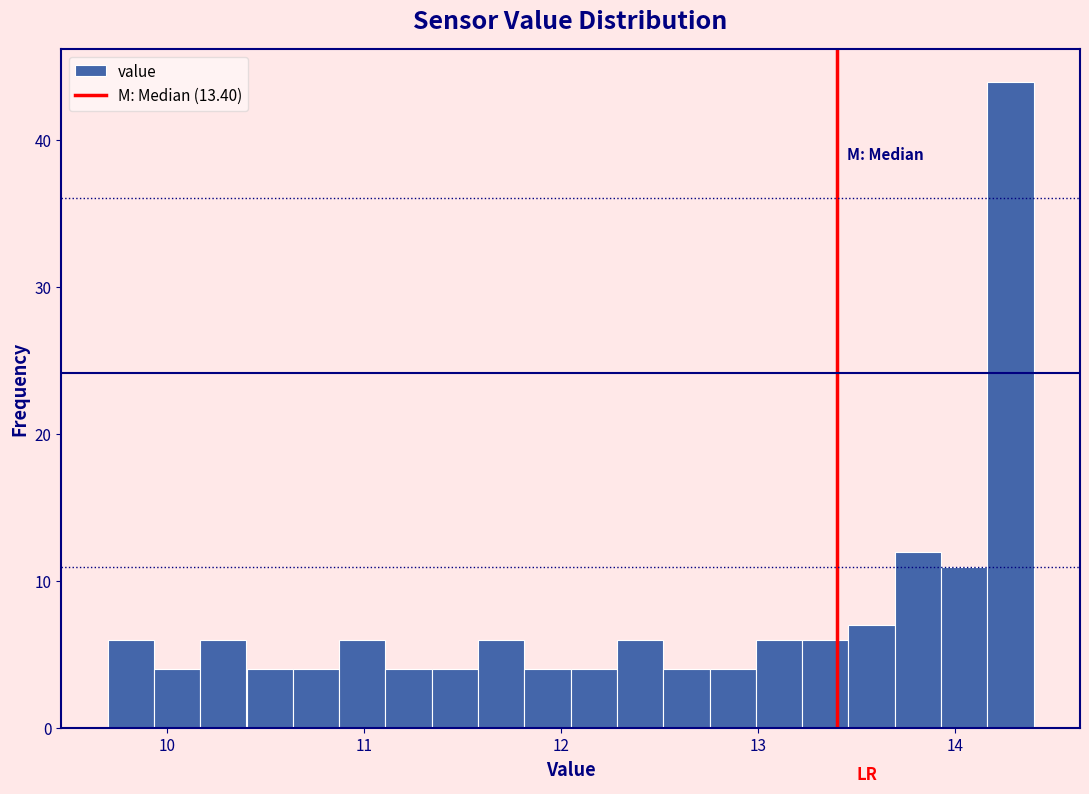

Around what value on the x-axis is the tallest bar? Give the approximate position of its centre, as read against the axis.

14.3